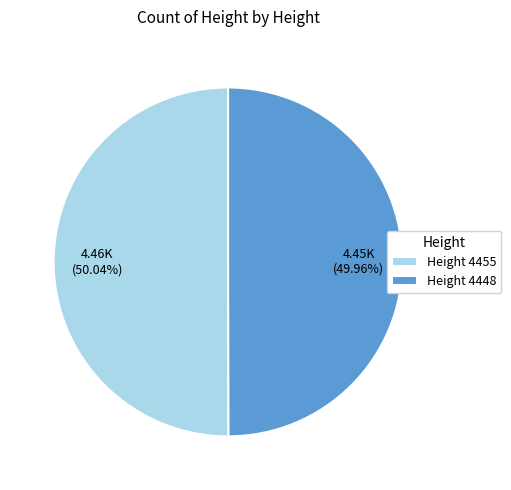

Approximately how many times larger is the value at Height 4448 compared to Height 4455?

1.0